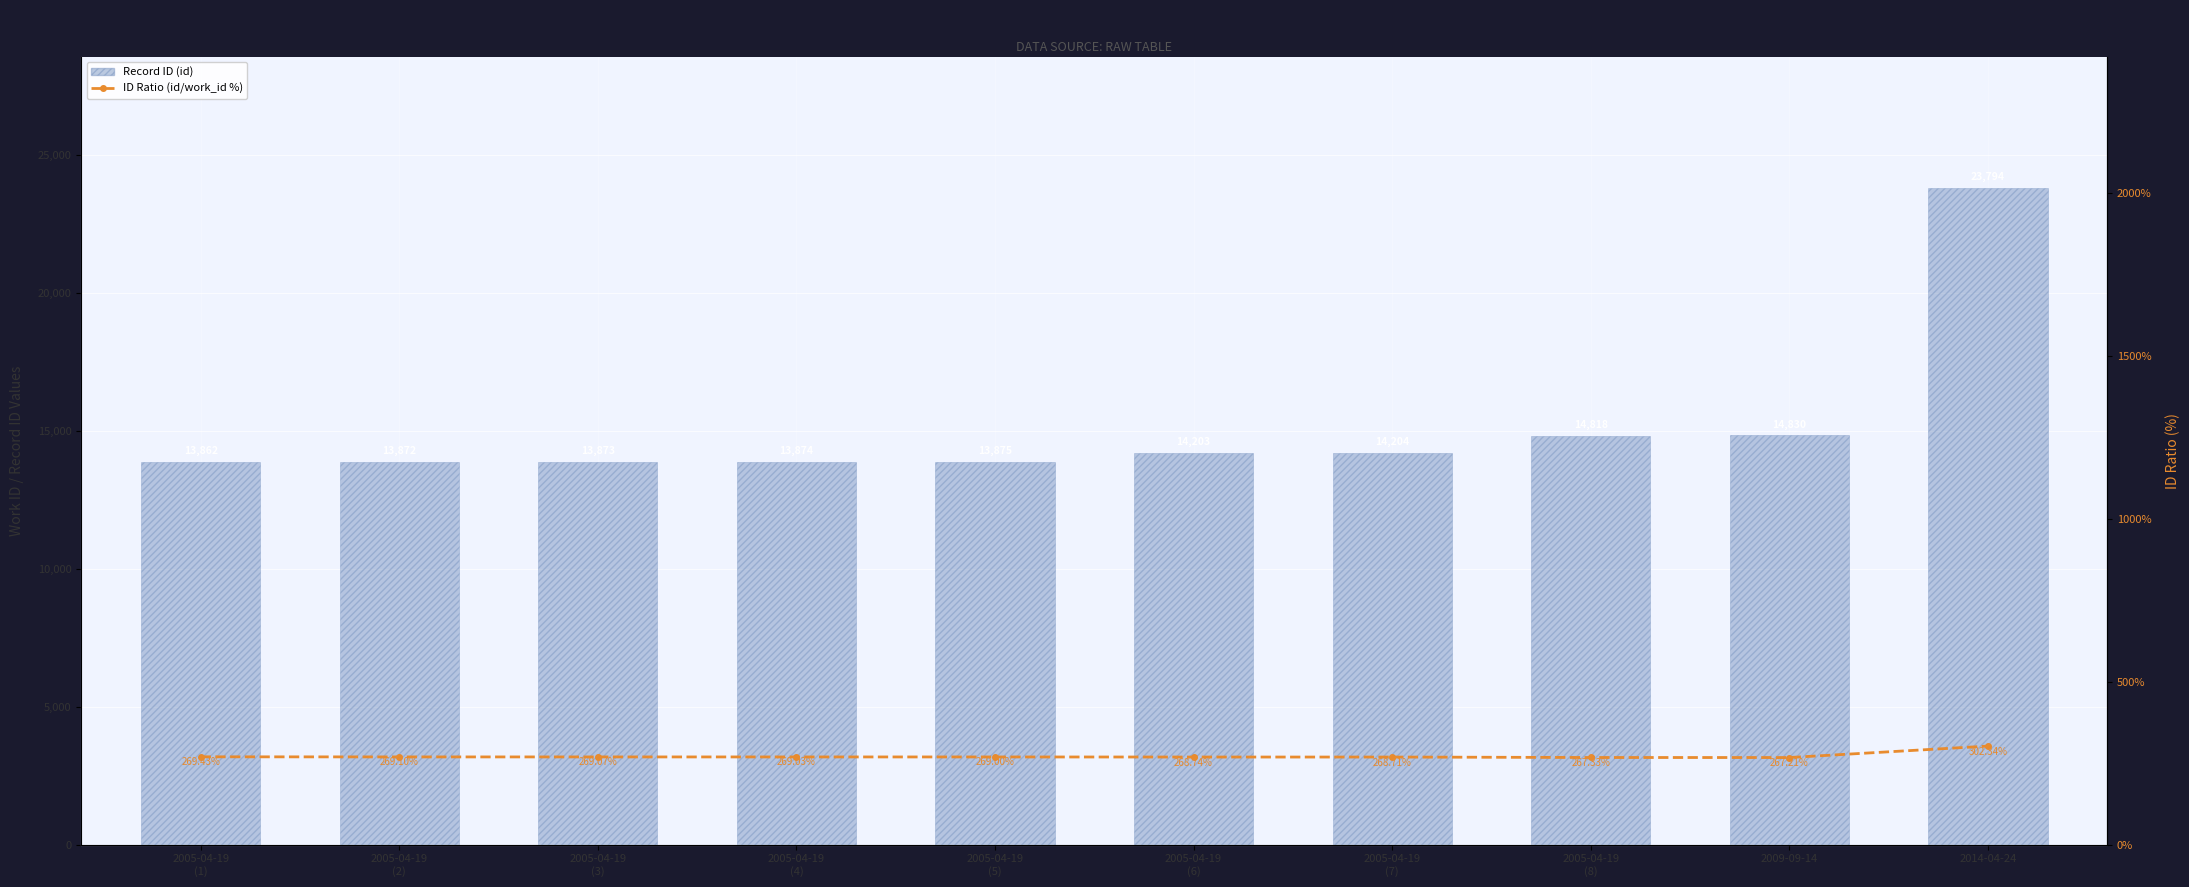

What is the difference between the second highest and second lowest values in the Record ID (id) series?

958.0